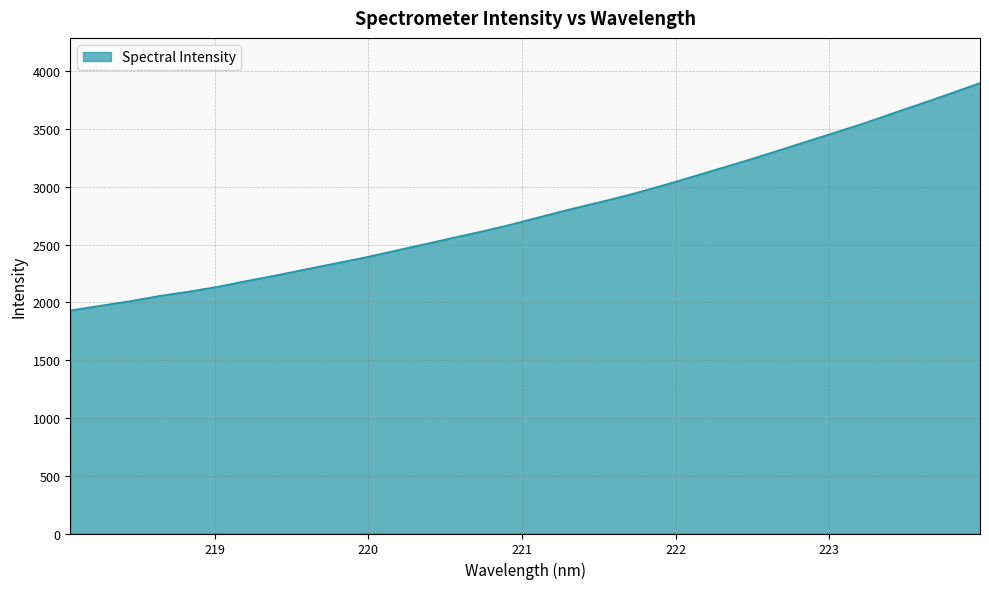

What is the difference between the maximum and minimum values?

1969.9